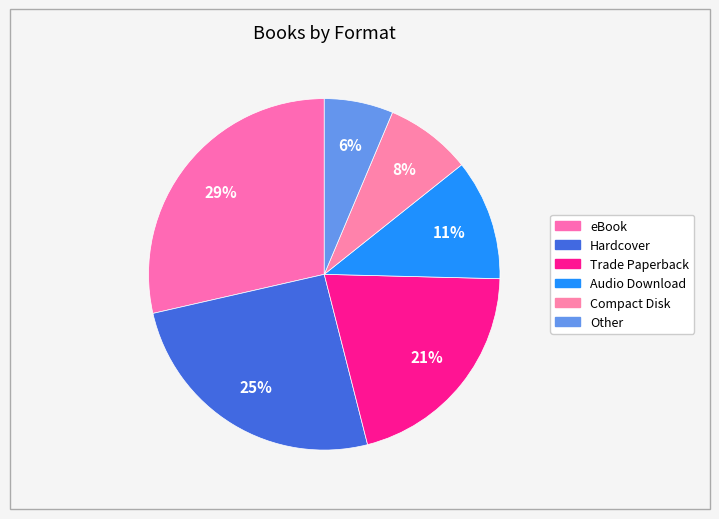

Count the number of slices in the pie.

6